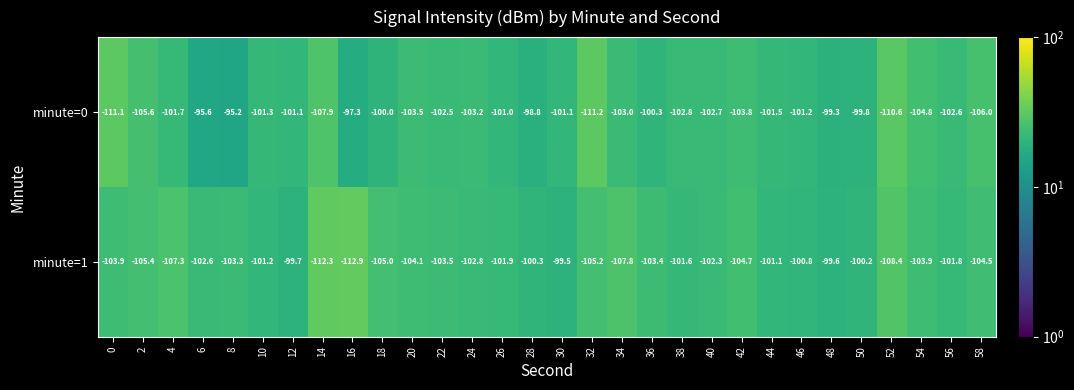

Between 2 and 28, which series saw the biggest shift?

minute=0